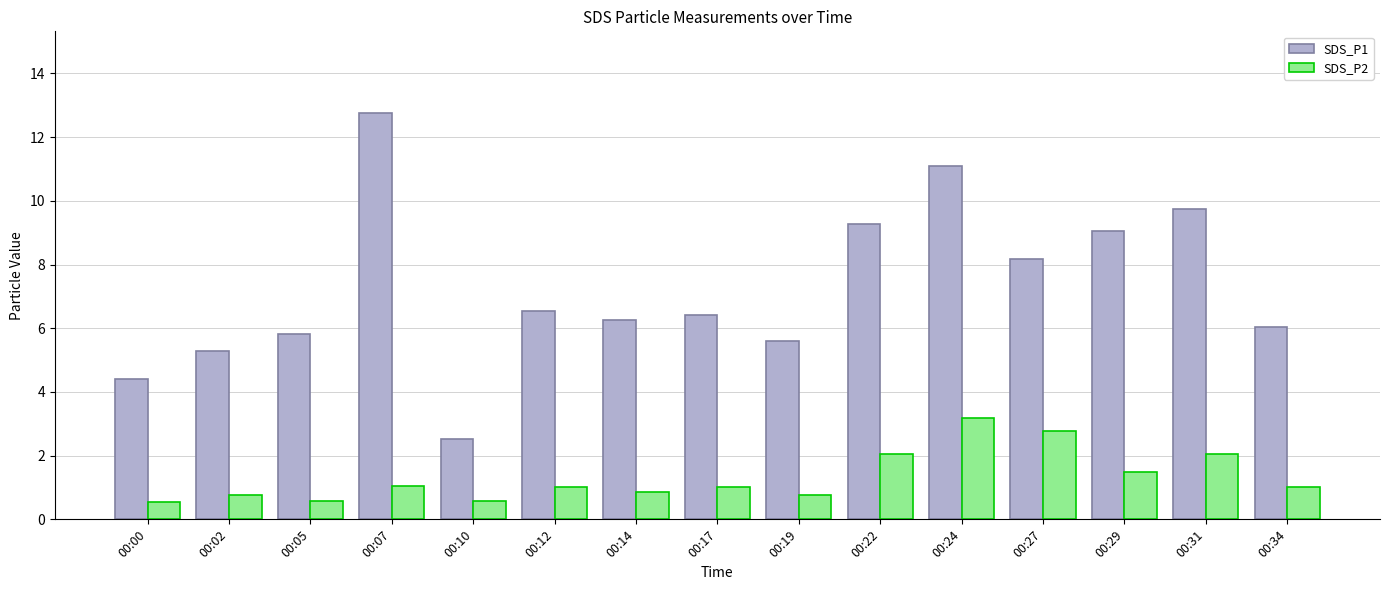

Read the SDS_P2 value at 00:17.

1.0